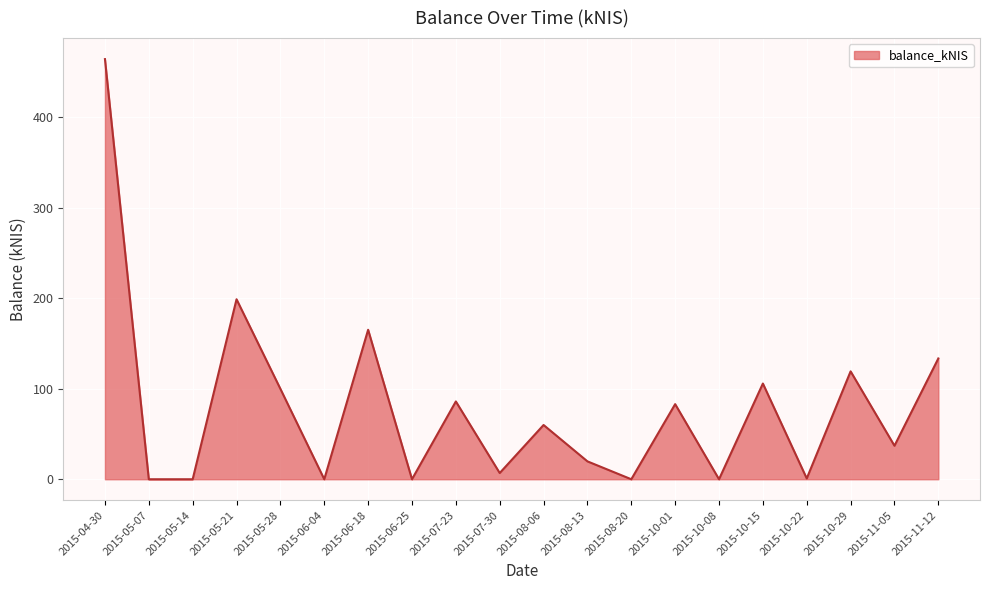

What position from the left is 2015-08-20?

13